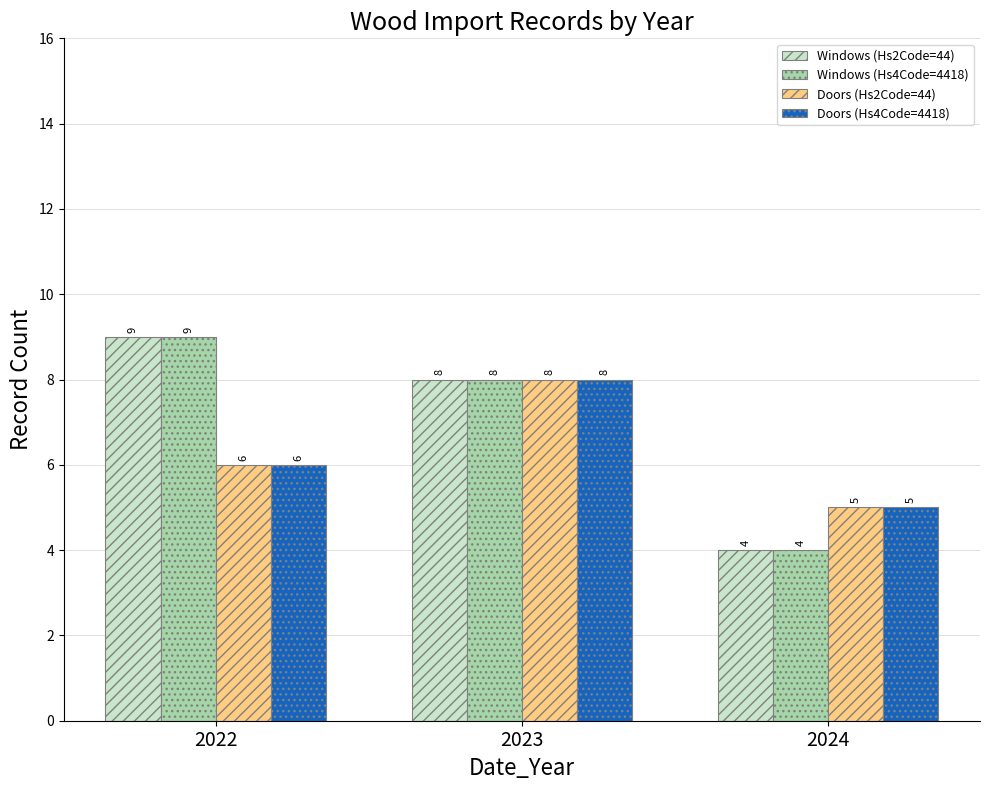

What are all the series names shown in the legend?

Windows (Hs2Code=44), Windows (Hs4Code=4418), Doors (Hs2Code=44), Doors (Hs4Code=4418)